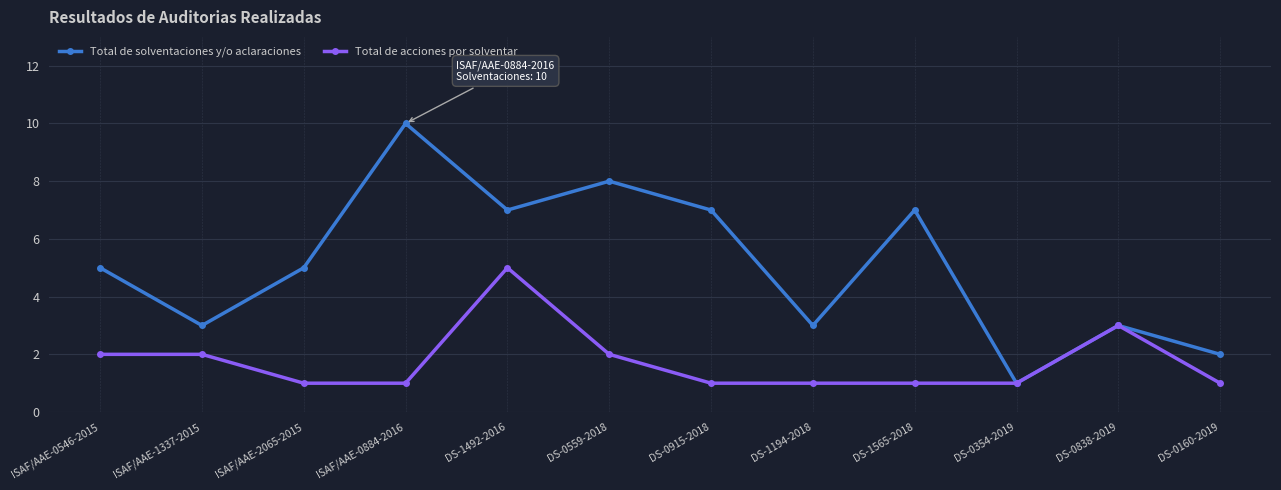

At which category is the sum across all series the highest?

DS-1492-2016